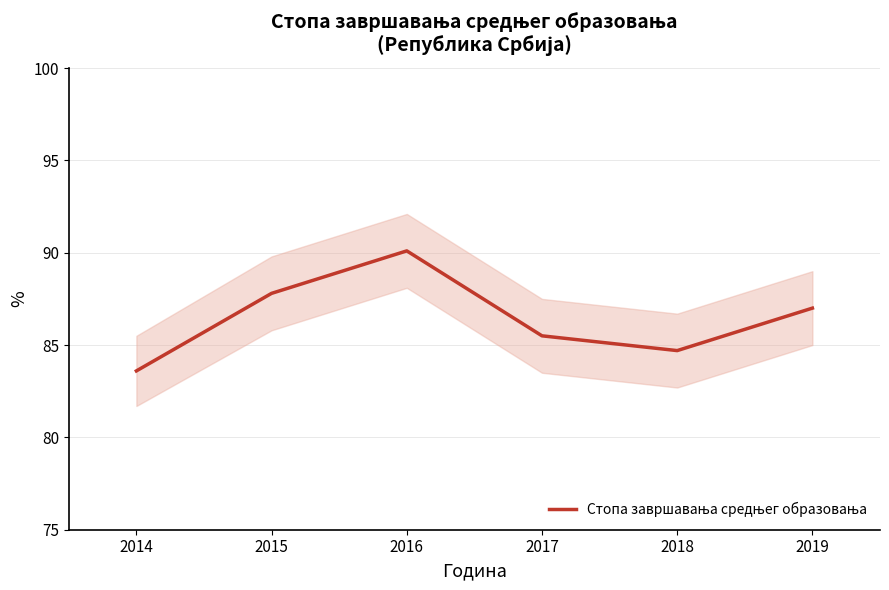

Where does the data first go above 87?

2015